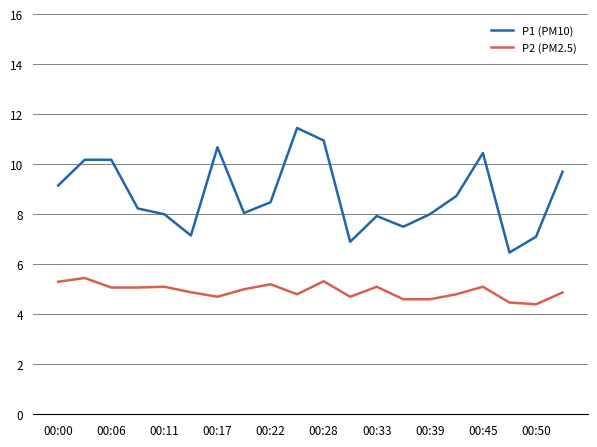

True or false: P1 (PM10) and P2 (PM2.5) intersect in this chart.

False